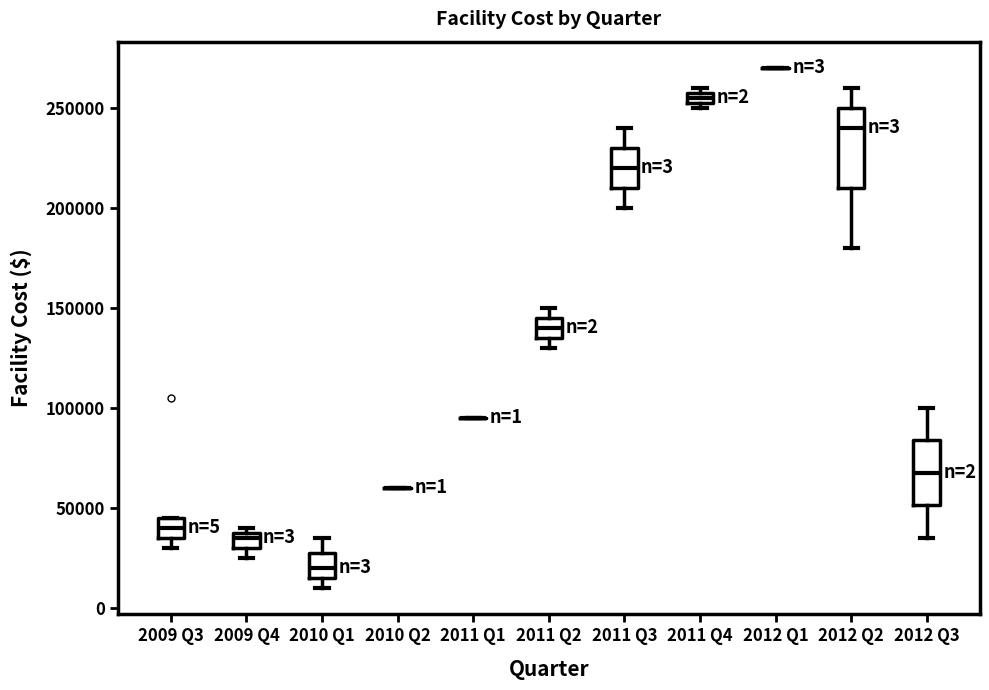

Which box is the tallest, from its lower edge to its upper edge?

2012 Q2